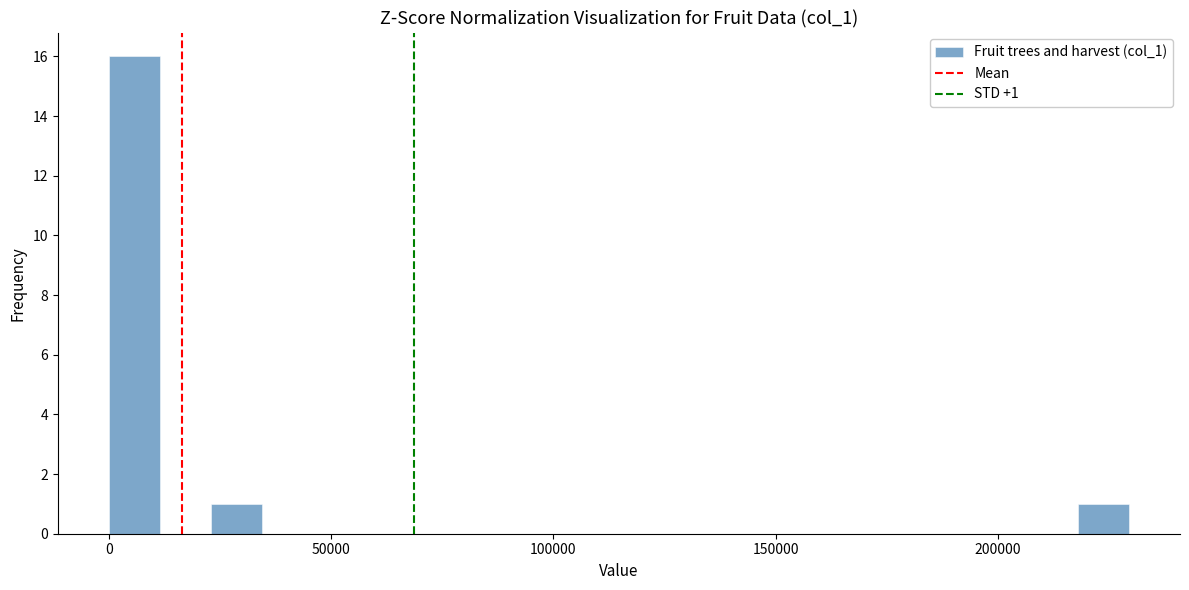

Around what value on the x-axis is the tallest bar? Give the approximate position of its centre, as read against the axis.

5000